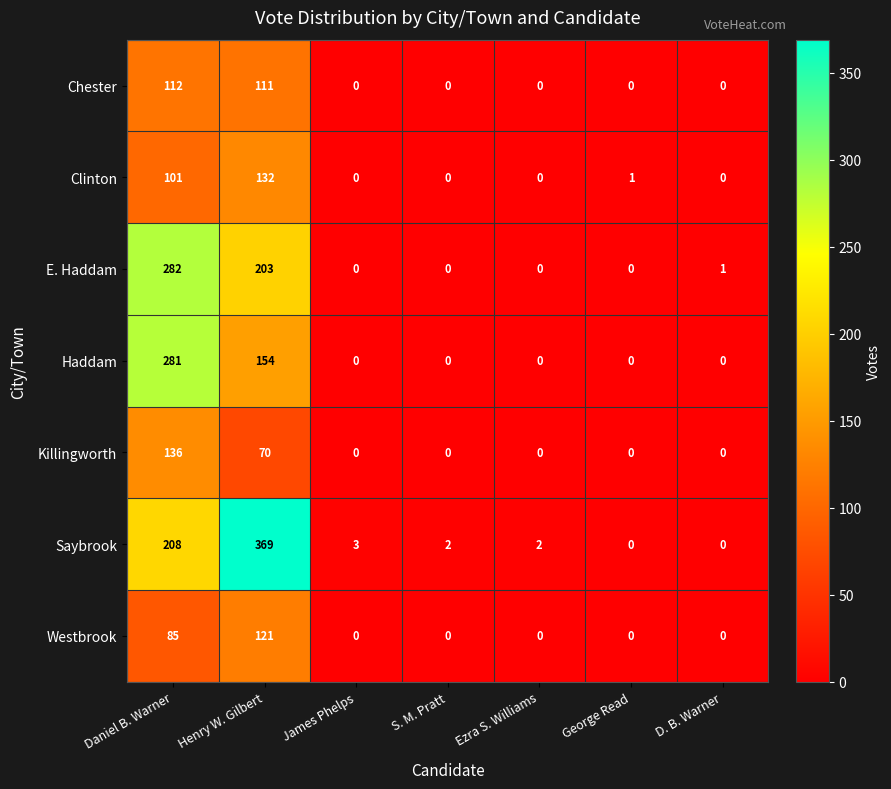

What is the greatest value displayed?

369